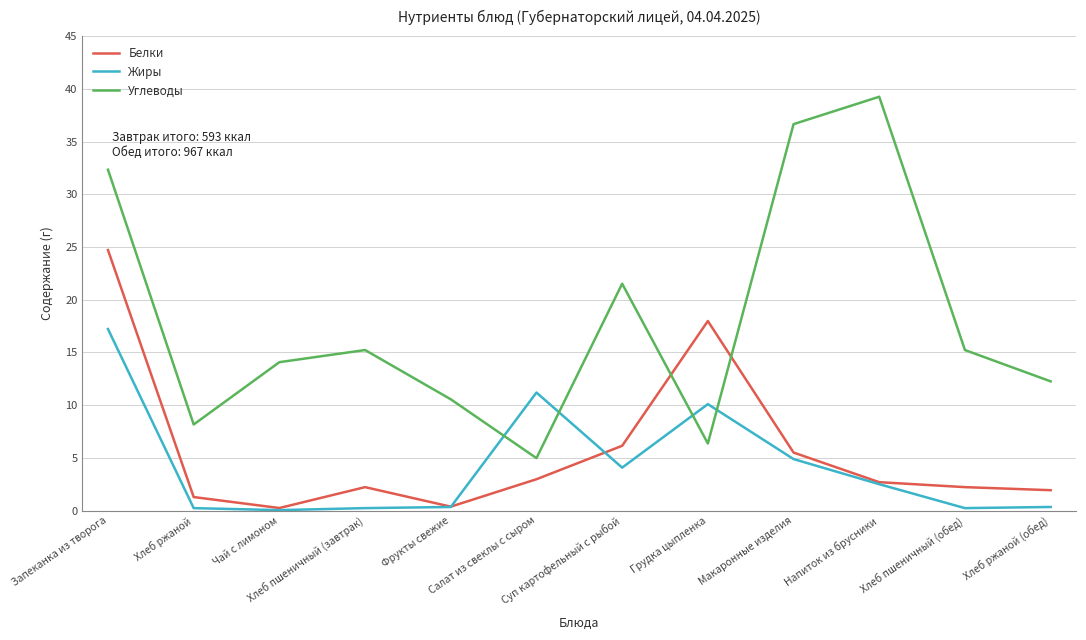

Read the Жиры value at Суп картофельный с рыбой.

4.1